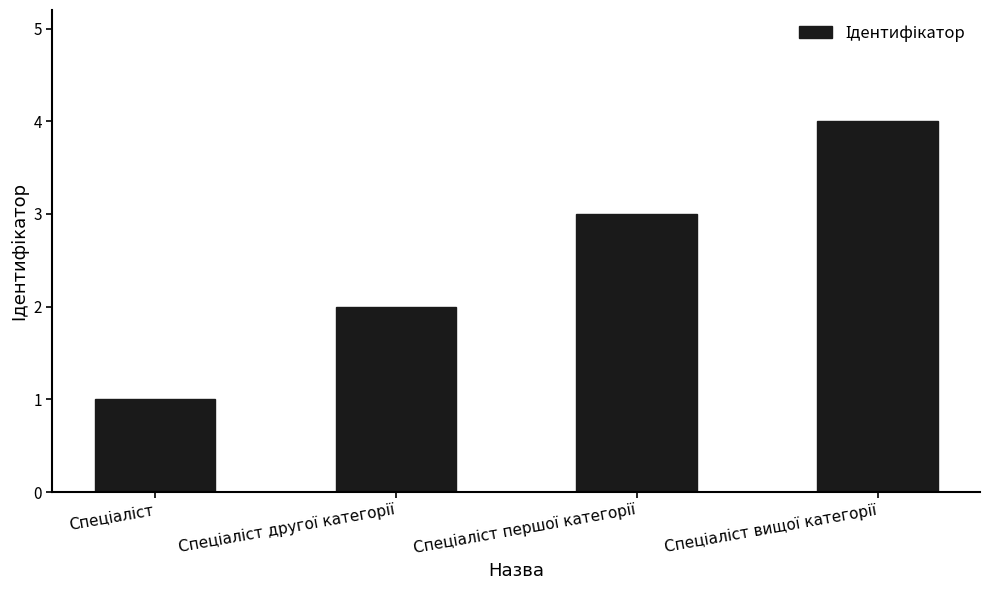

Reading left to right, what are all the values shown in this chart?

1	2	3	4